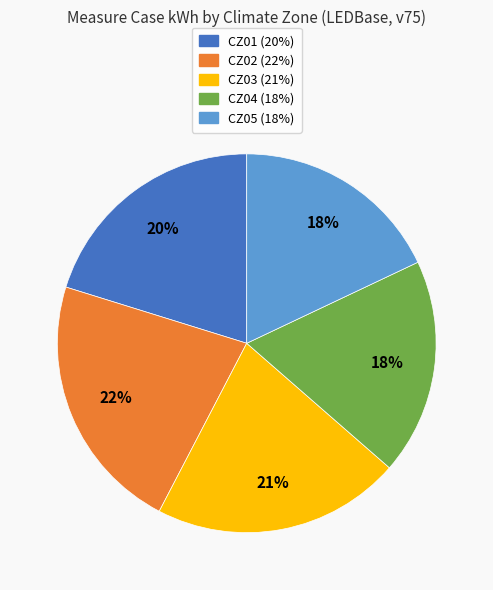

Which category has the biggest portion of the pie?

CZ02